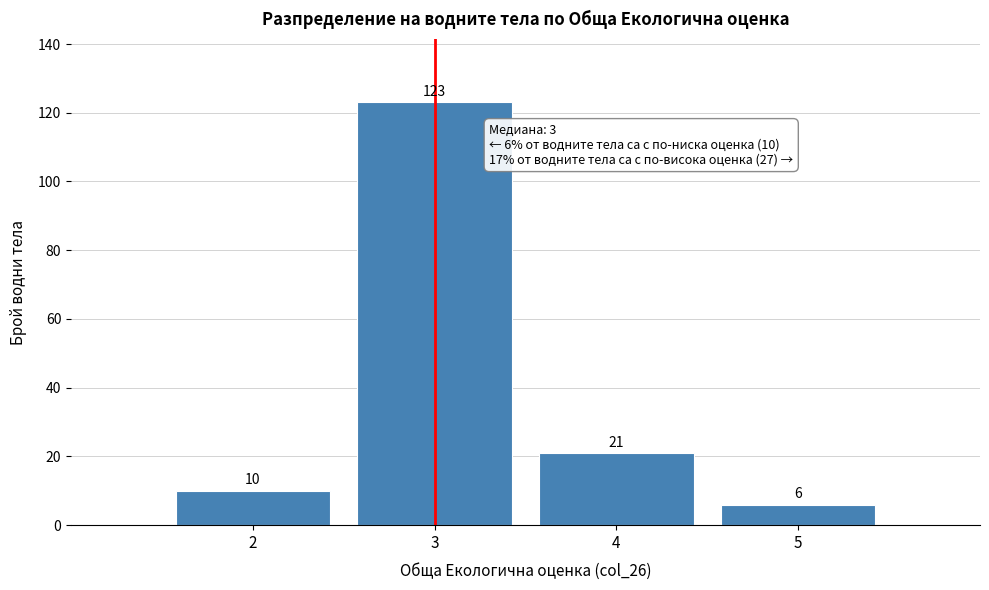

Which range on the x-axis has the tallest bar?

2.5 to 3.5